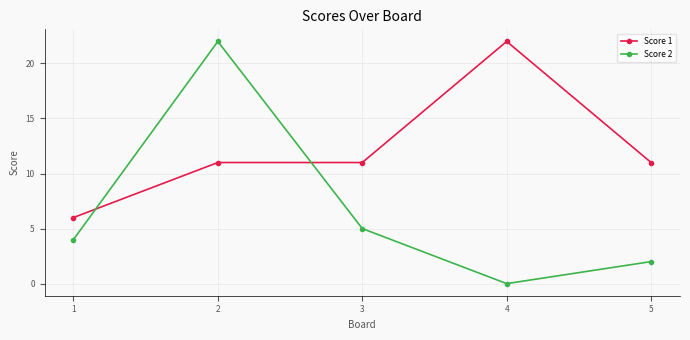

Reading left to right, what are all the values shown in this chart?

Score 1: 6	11	11	22	11
Score 2: 4	22	5	0	2